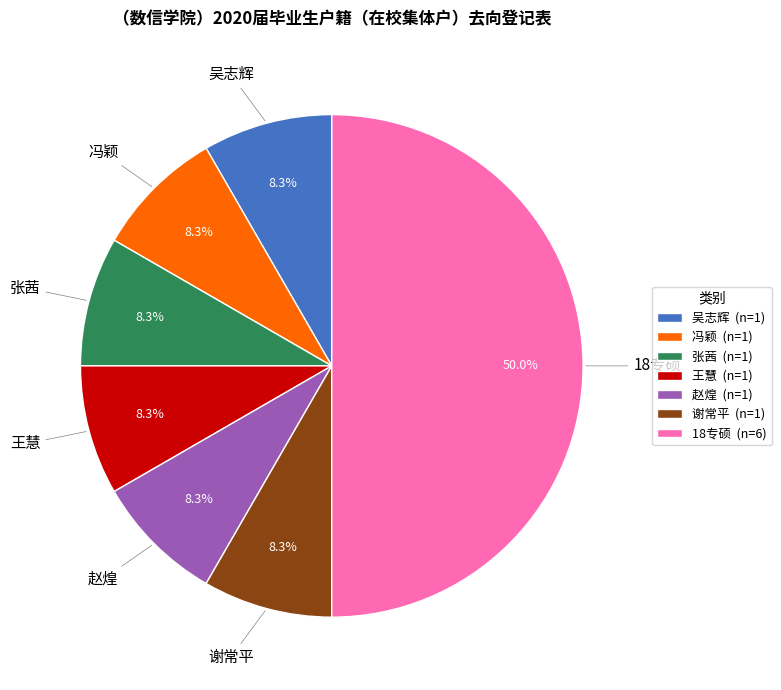

What percentage is the 王慧 slice, to the nearest percent?

8%